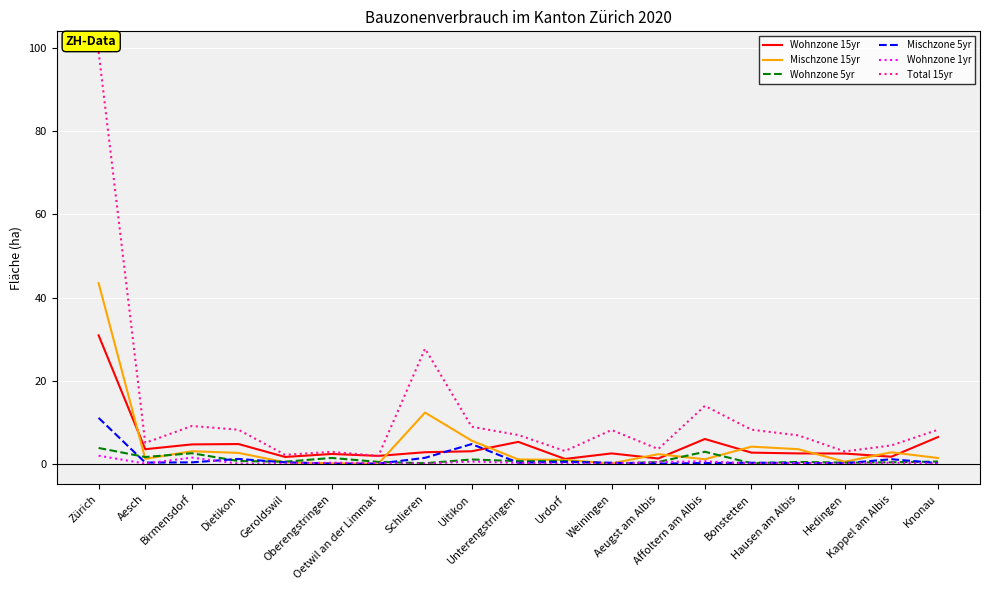

What is the total value across all series at Knonau?

16.5